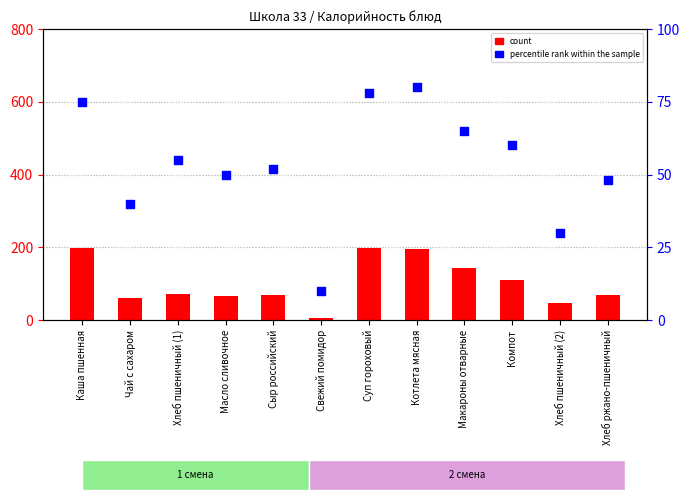

Is the value of percentile rank within the sample at Хлеб пшеничный (2) greater than the value of count at Сыр российский?

No